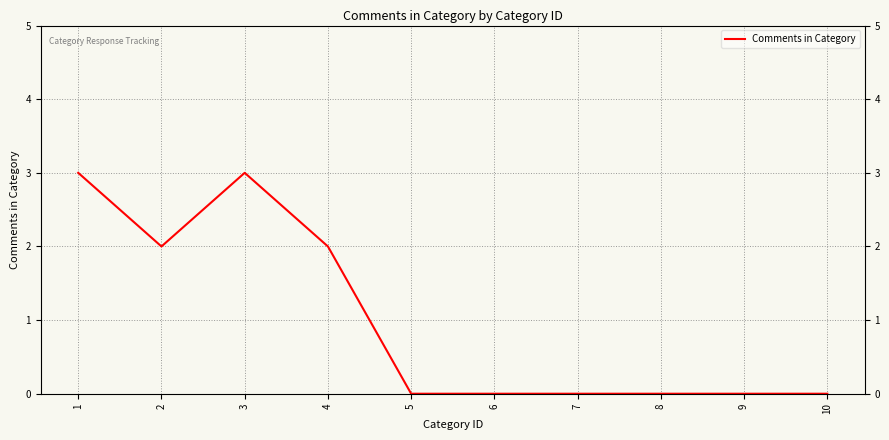

Where is the first local maximum?

3